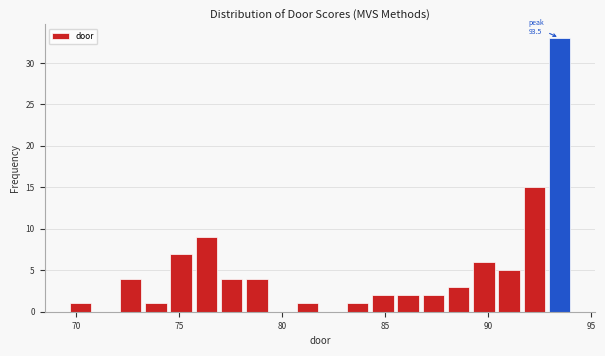

Read against the x-axis, roughly where is the centre of the tallest bar?

93.5